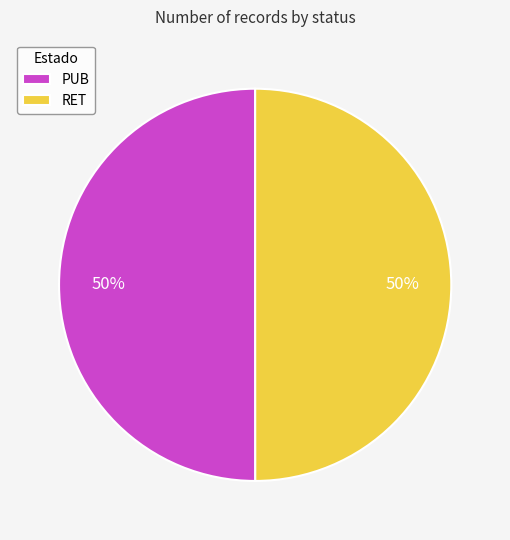

To the nearest percent, what percentage of the pie is PUB?

50%